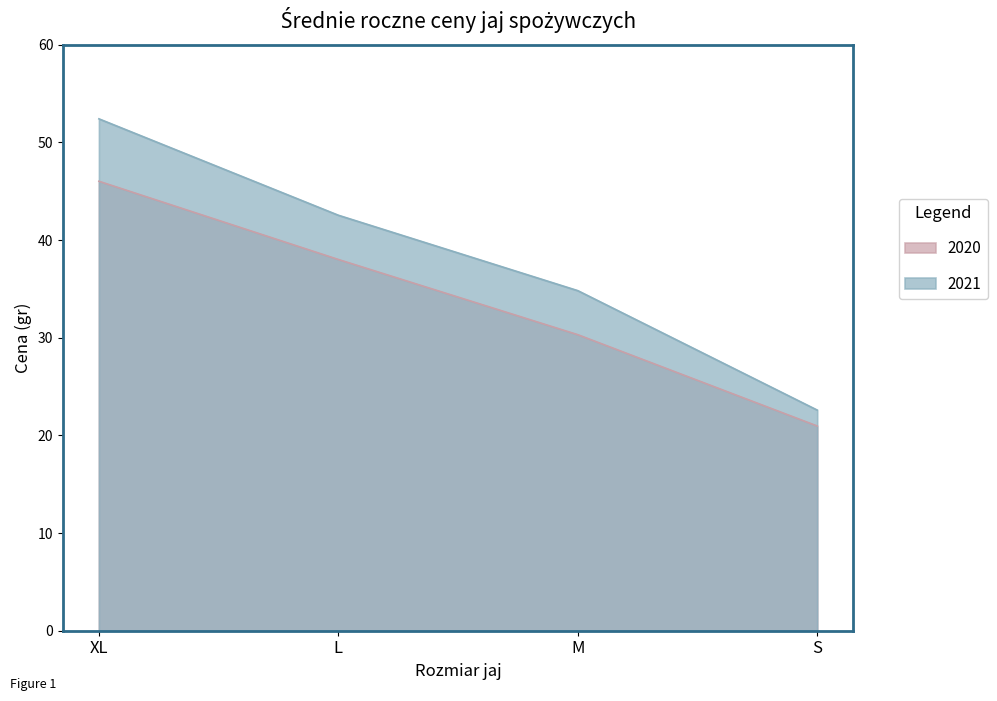

True or false: 2020 has more than 0 interior local peaks.

False